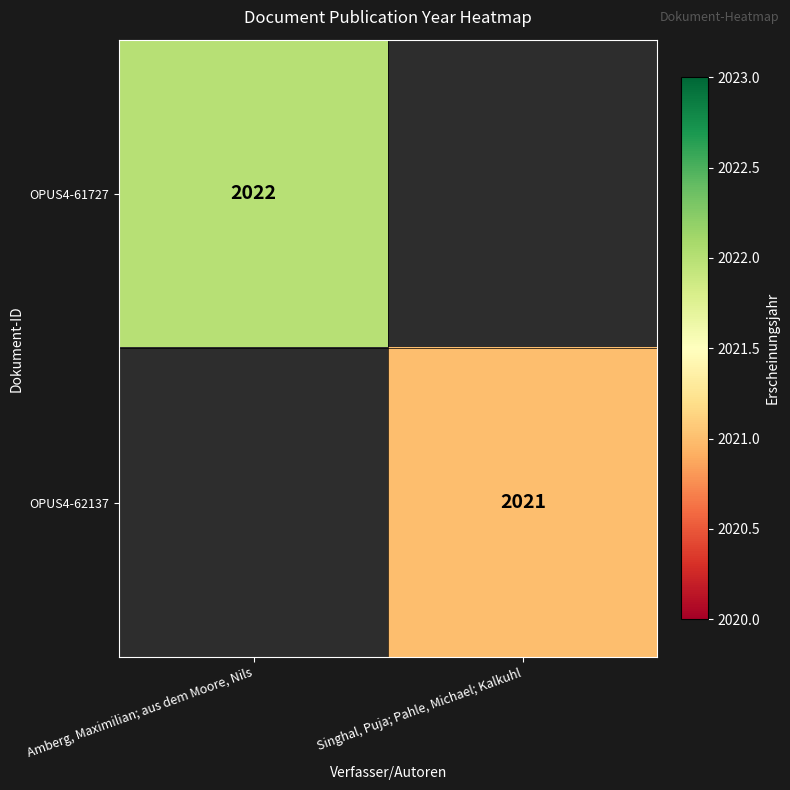

Is it true that OPUS4-61727 equals 2957 at Amberg, Maximilian; aus dem Moore, Nils?

False